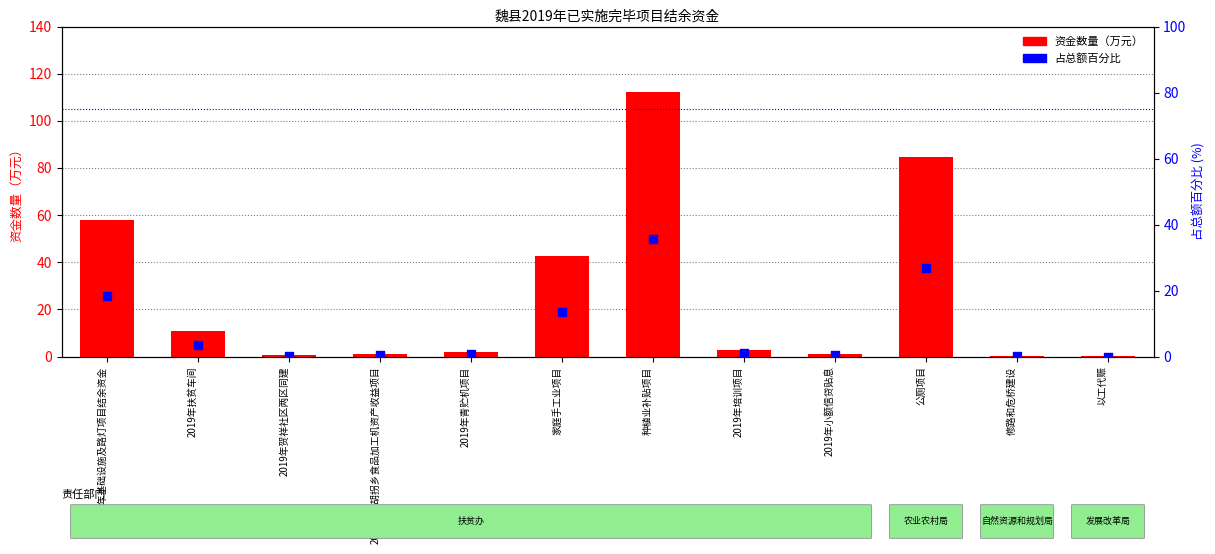

At how many categories does at least one series exceed 51?

3